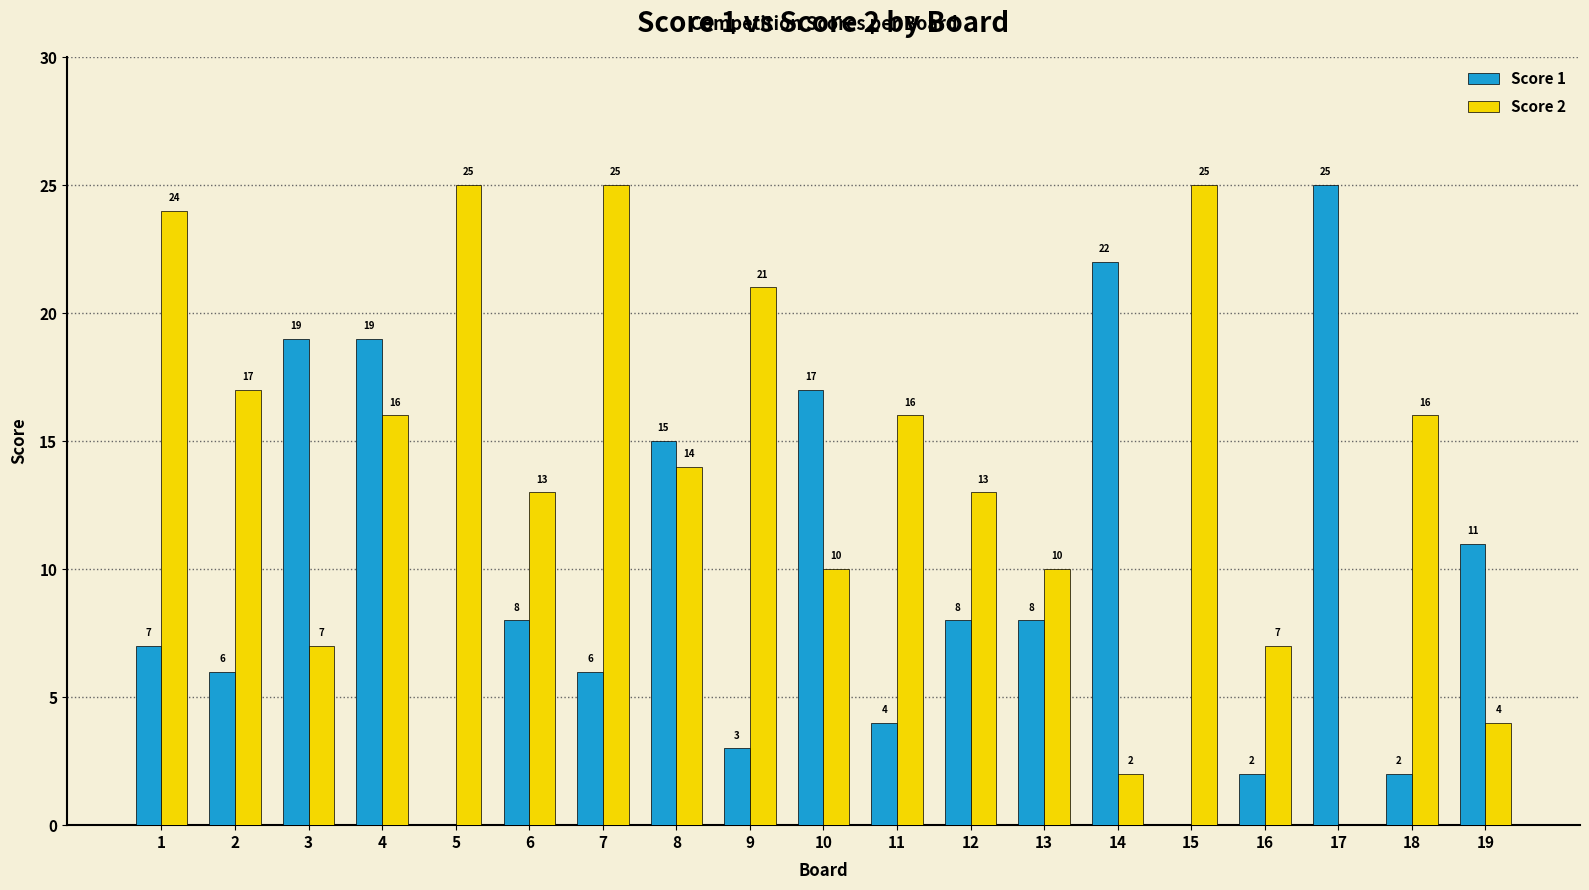

The value of Score 2 at 6 is 4. True or false?

False